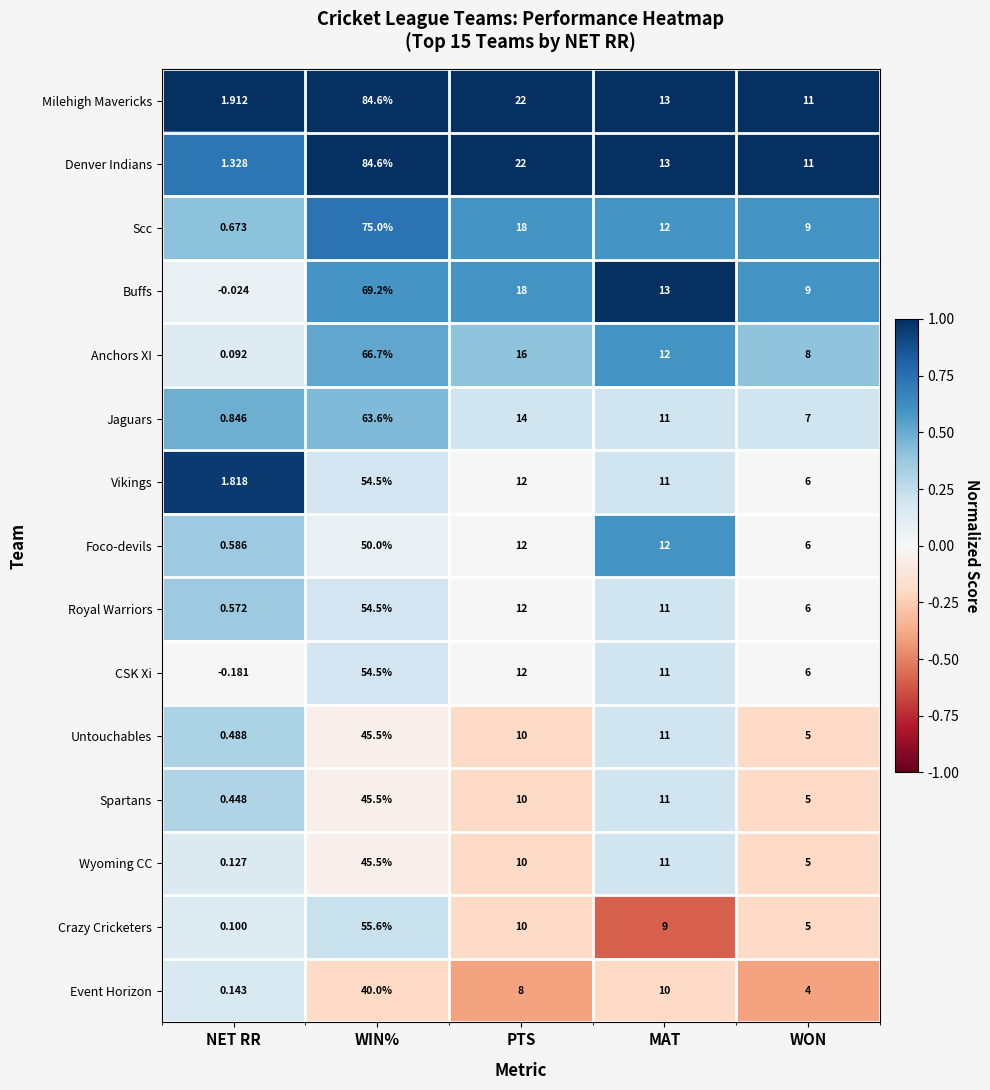

How many series are shown in this chart?

15